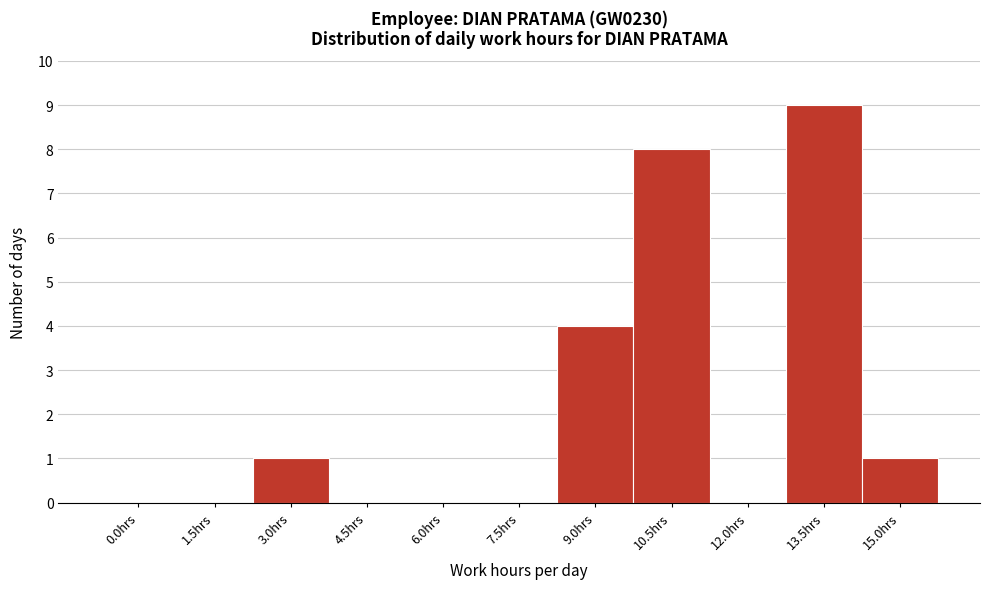

Reading left to right, what are all the values shown in this chart?

0.0hrs=0	1.5hrs=0	3.0hrs=1	4.5hrs=0	6.0hrs=0	7.5hrs=0	9.0hrs=4	10.5hrs=8	12.0hrs=0	13.5hrs=9	15.0hrs=1